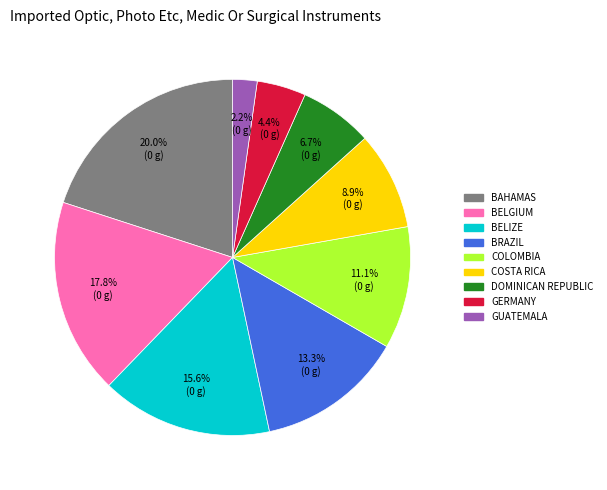

Is there a majority slice in this chart?

No